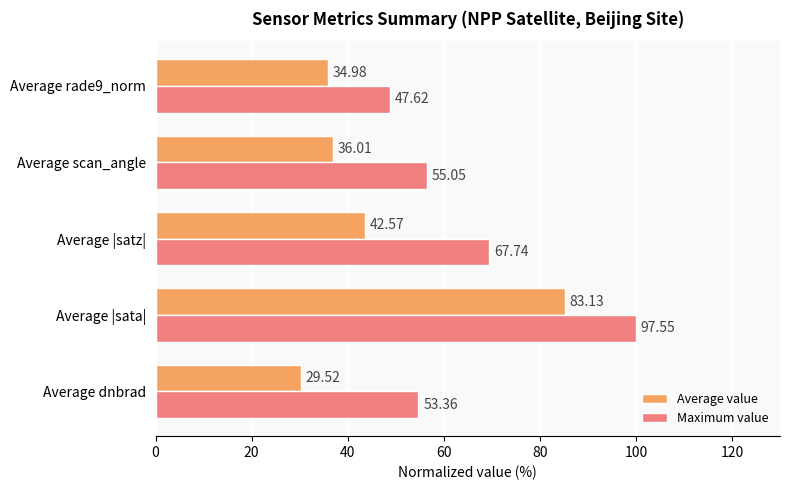

What are all the series names shown in the legend?

Average value, Maximum value